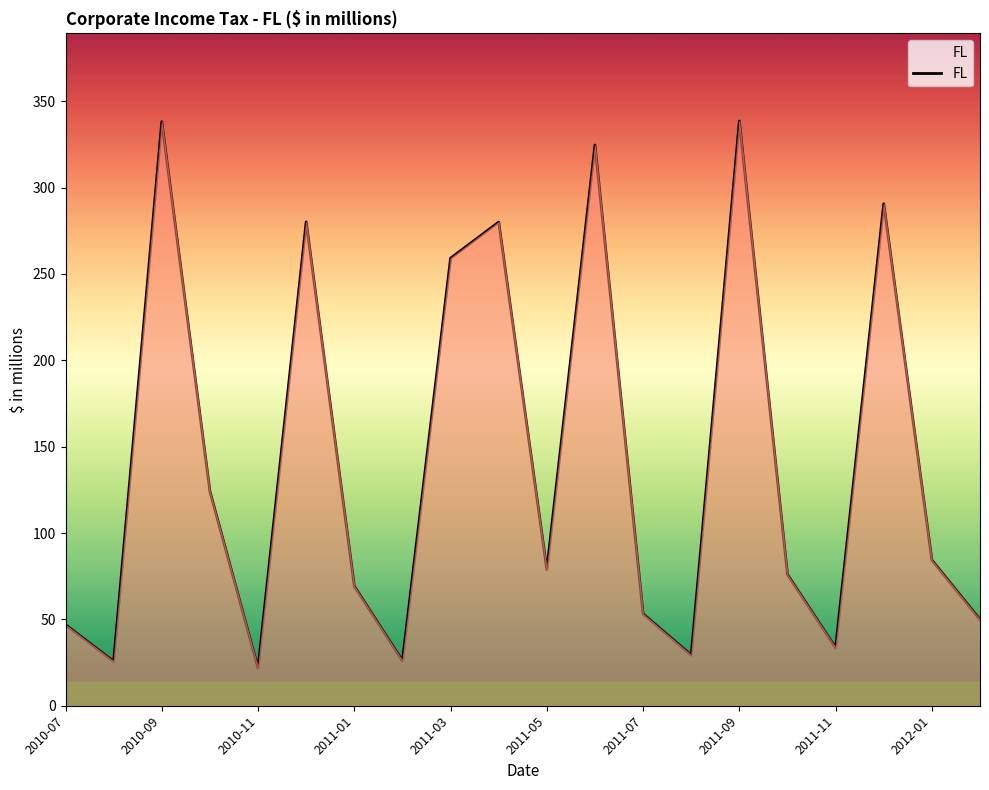

What is the smallest value displayed?

21.8